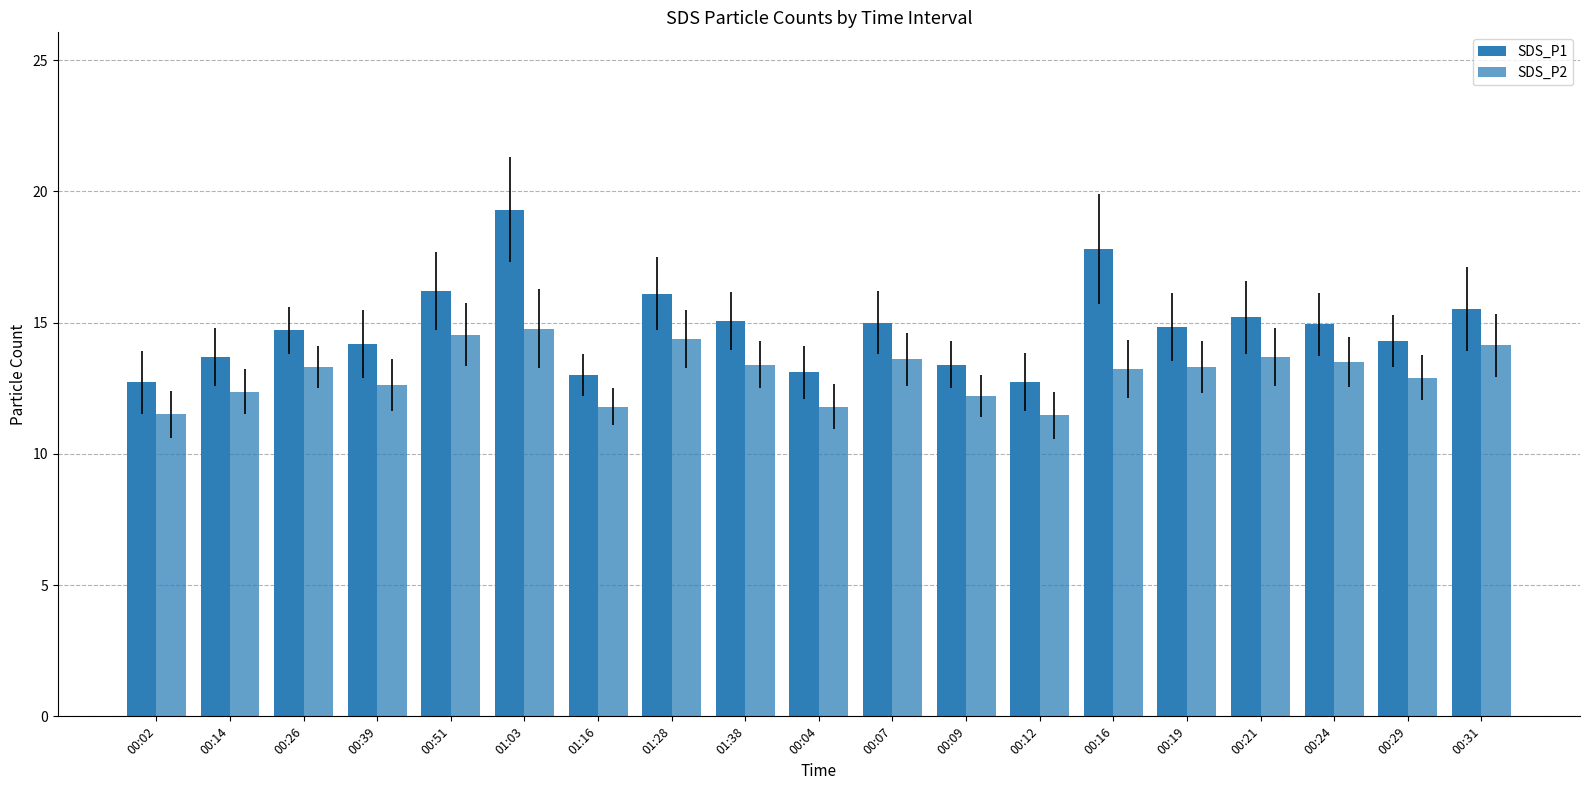

What is the sum of all SDS_P1 values?

281.8